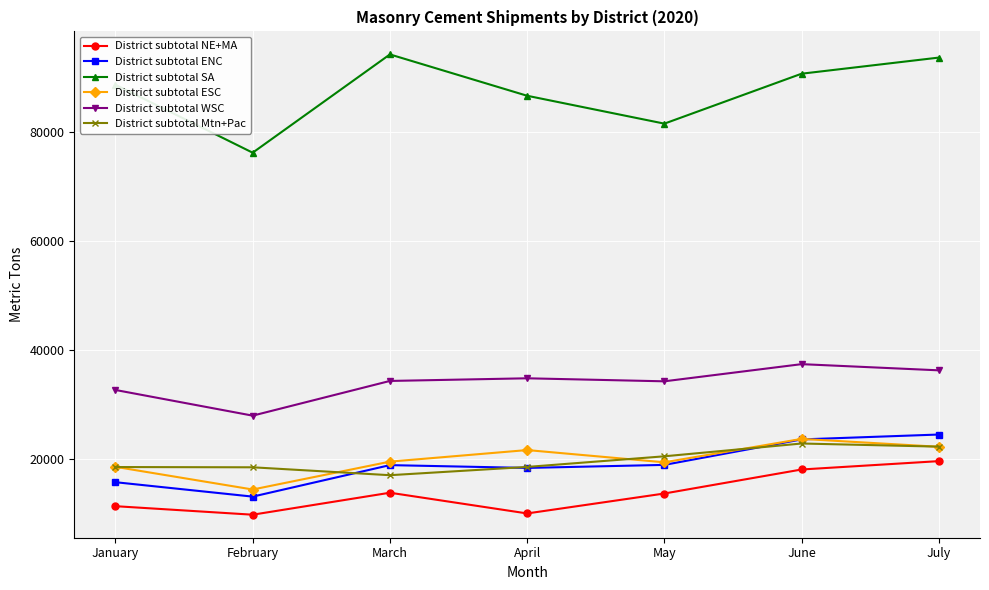

What is the spread (max minus min) of values at June?

72484